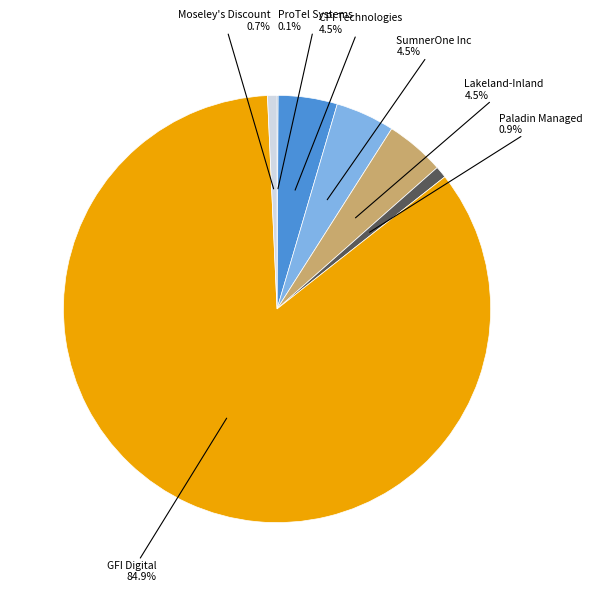

Is there a majority slice in this chart?

Yes